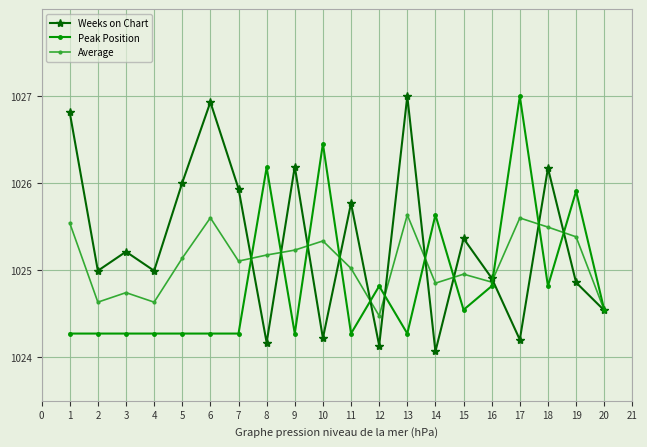

How many distinct data groups are displayed?

3